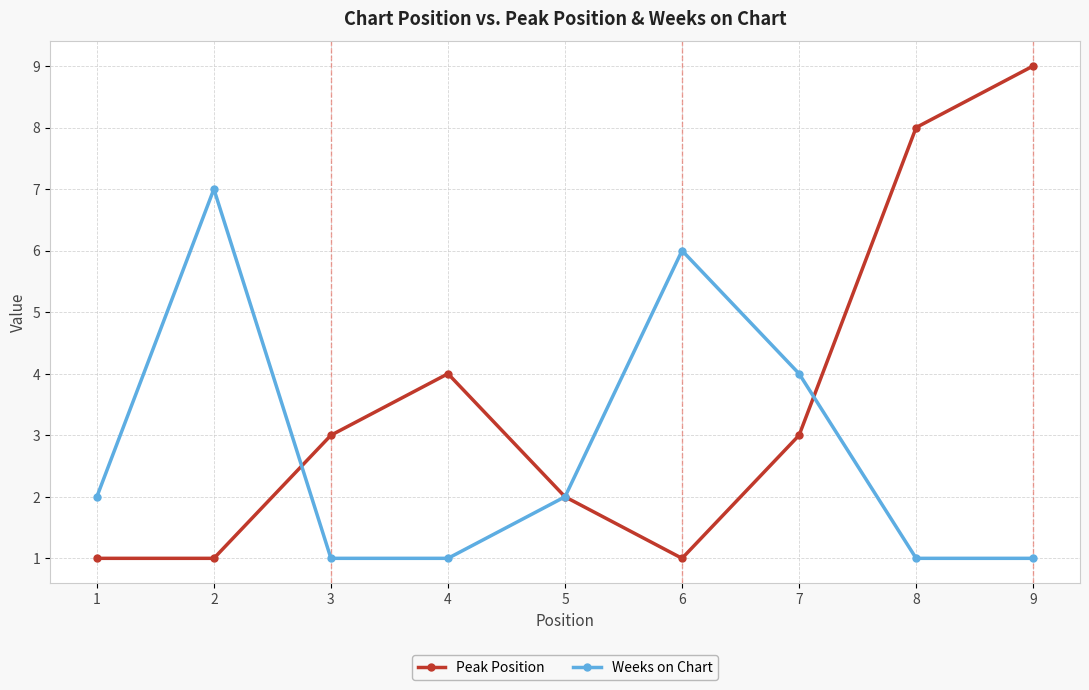

At which category does Weeks on Chart reach its first local peak?

2